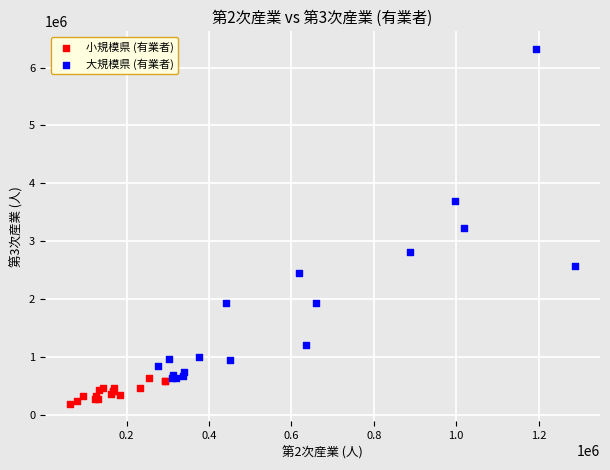

Which series has the largest Y range (max minus min)?

大規模県 (有業者)